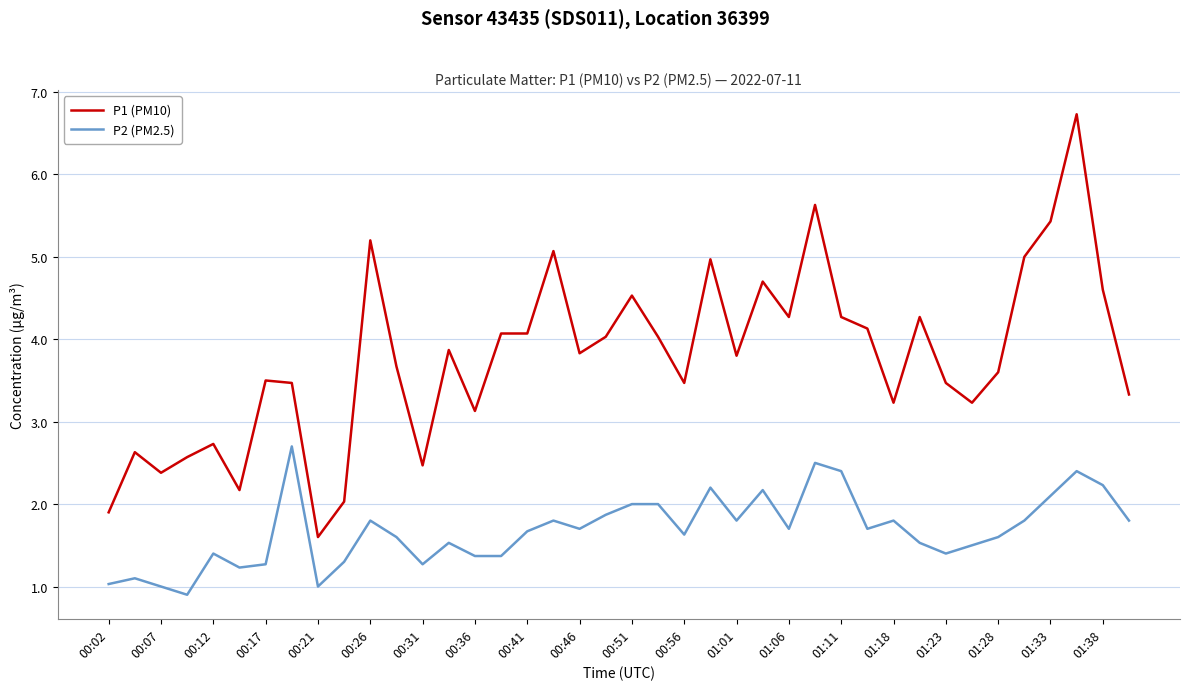

True or false: P1 (PM10) and P2 (PM2.5) cross at least once.

False